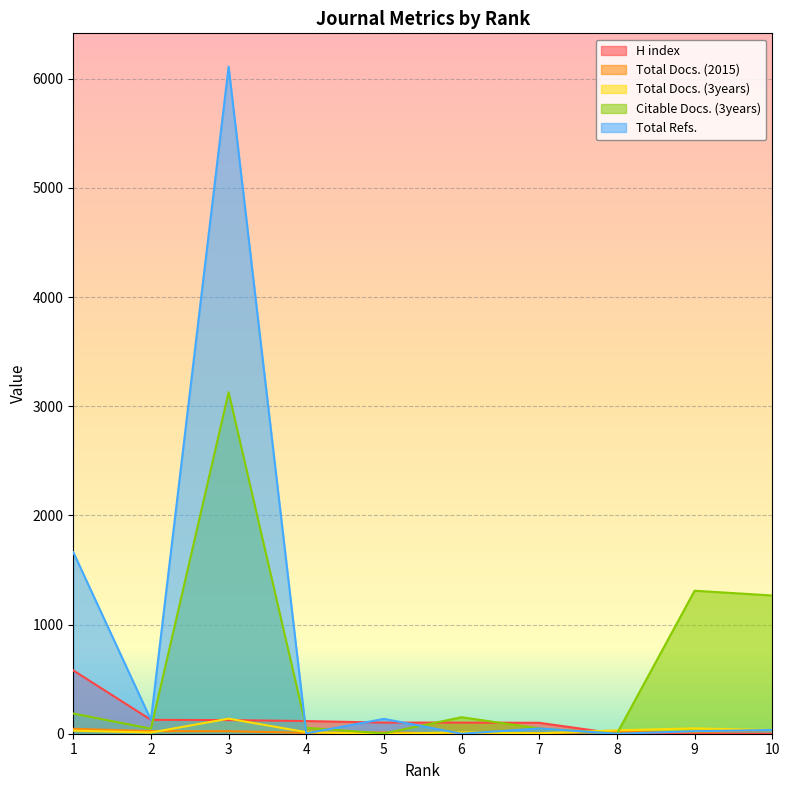

What is the difference between the maximum and minimum values in the Total Docs. (3years) series?

138